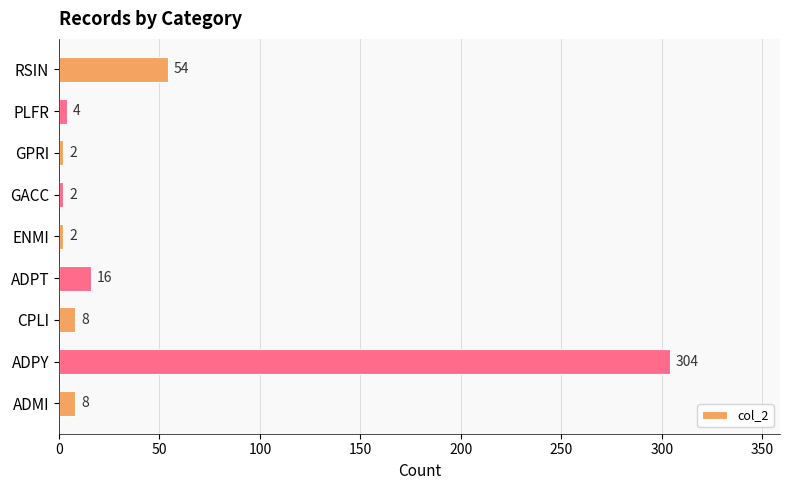

What is the change in value from ADPT to GACC?

-14